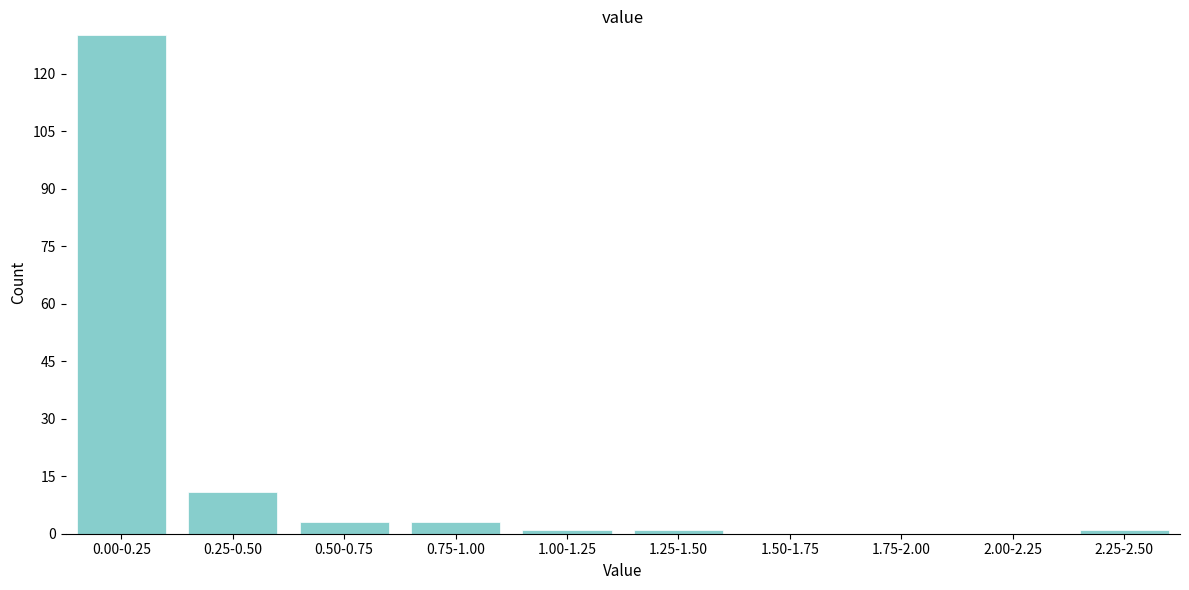

Reading left to right, list all the values displayed in this chart.

0.00-0.25=130	0.25-0.50=11	0.50-0.75=3	0.75-1.00=3	1.00-1.25=1	1.25-1.50=1	1.50-1.75=0	1.75-2.00=0	2.00-2.25=0	2.25-2.50=1